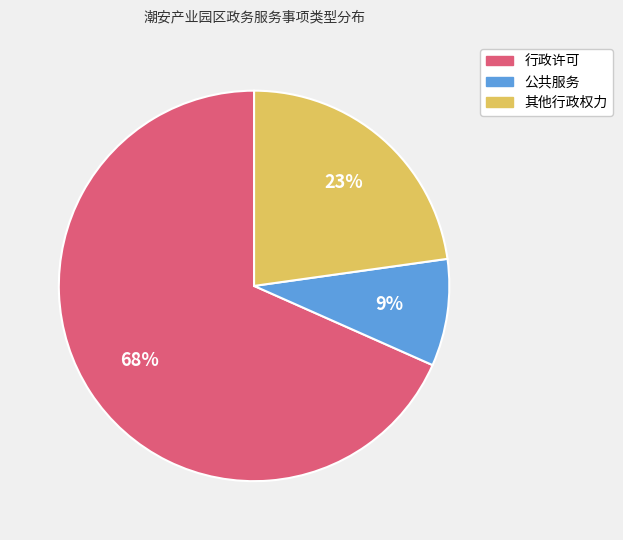

Count the number of slices in the pie.

3